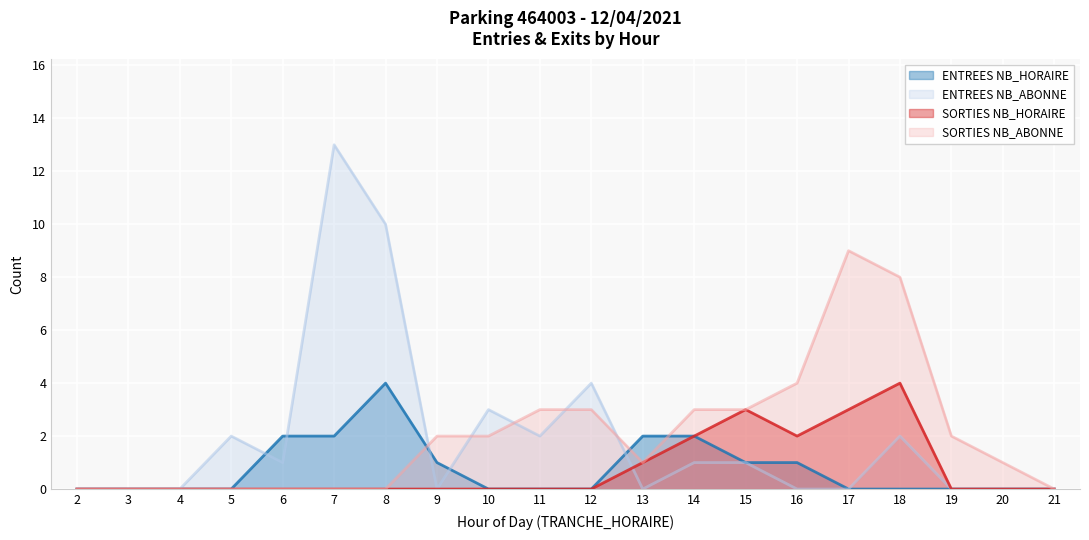

True or false: ENTREES NB_ABONNE and SORTIES NB_ABONNE intersect in this chart.

True